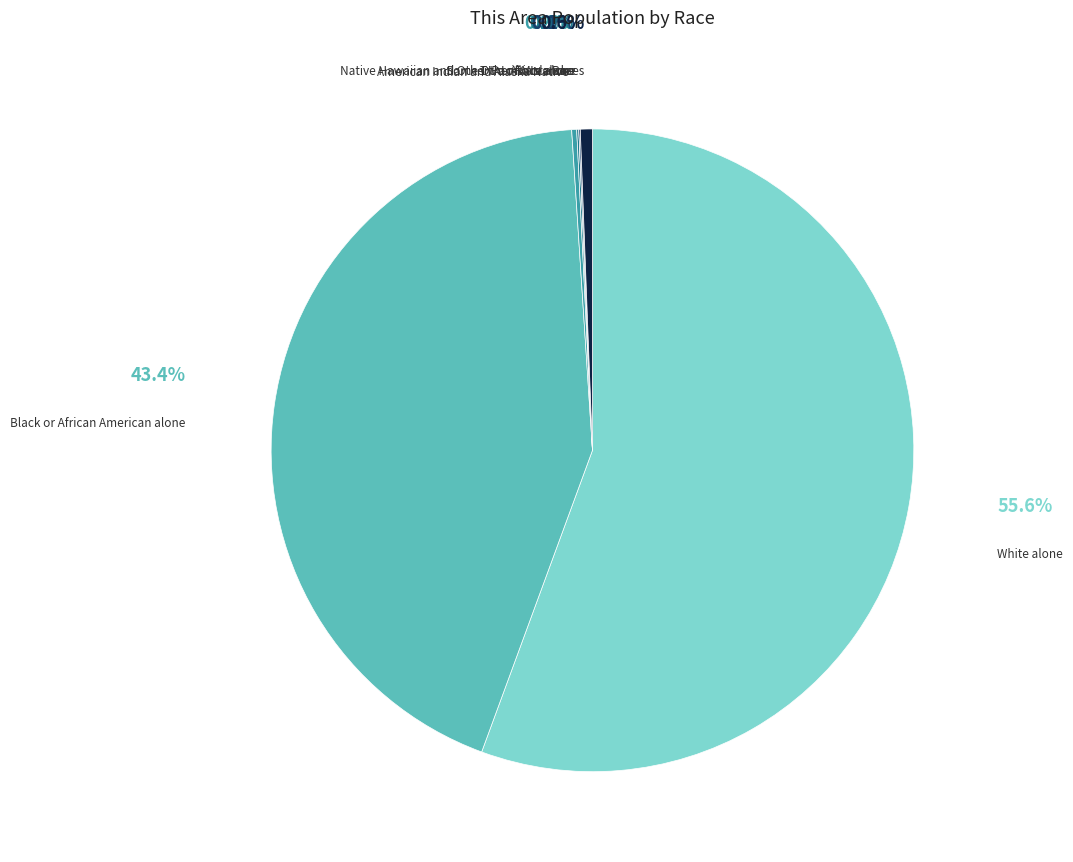

How many slices are in this pie chart?

7